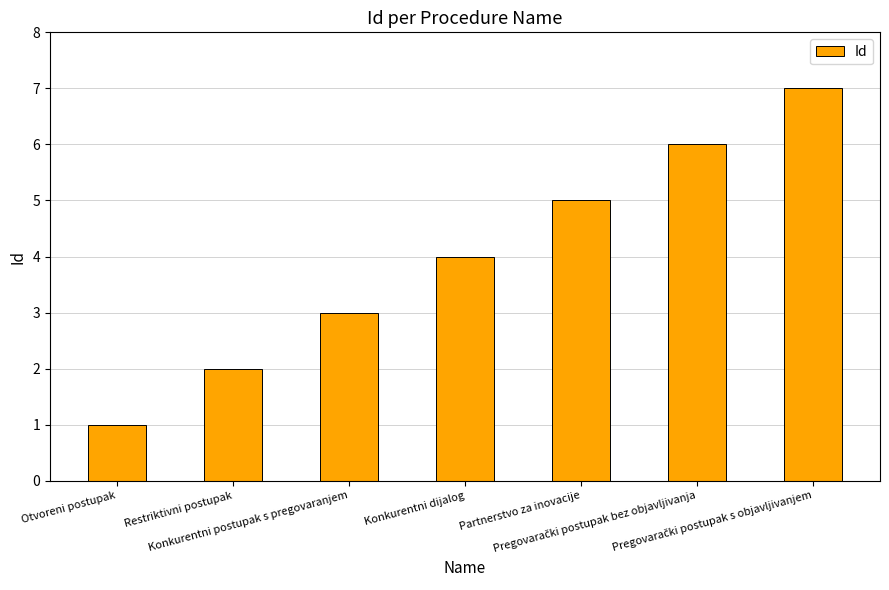

Between Restriktivni postupak and Konkurentni dijalog, which is larger?

Konkurentni dijalog